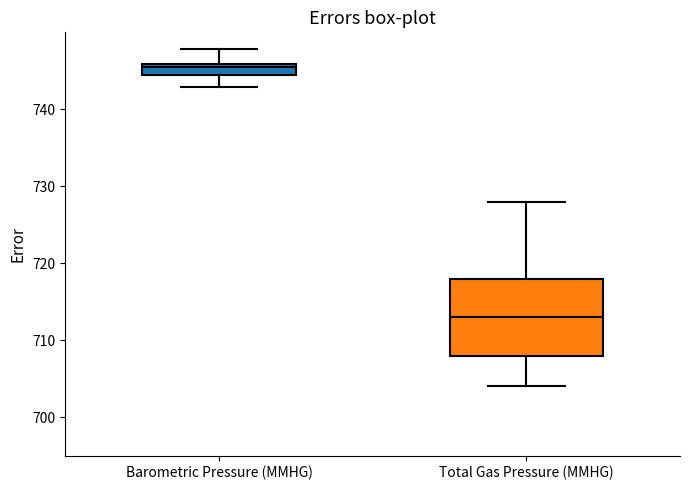

Which box's median line is the highest?

Barometric Pressure (MMHG)